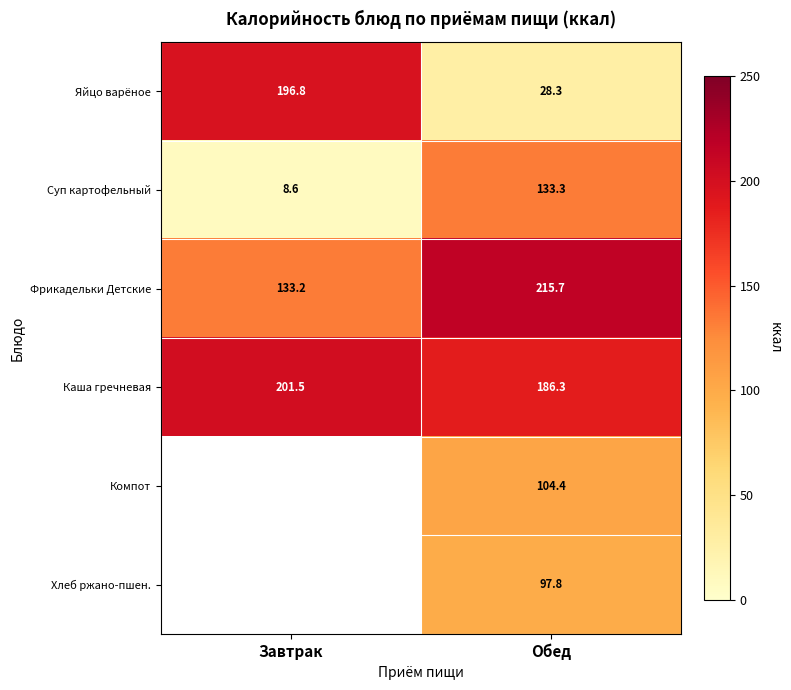

What is the difference between the Яйцо варёное values at Обед and Завтрак?

168.5